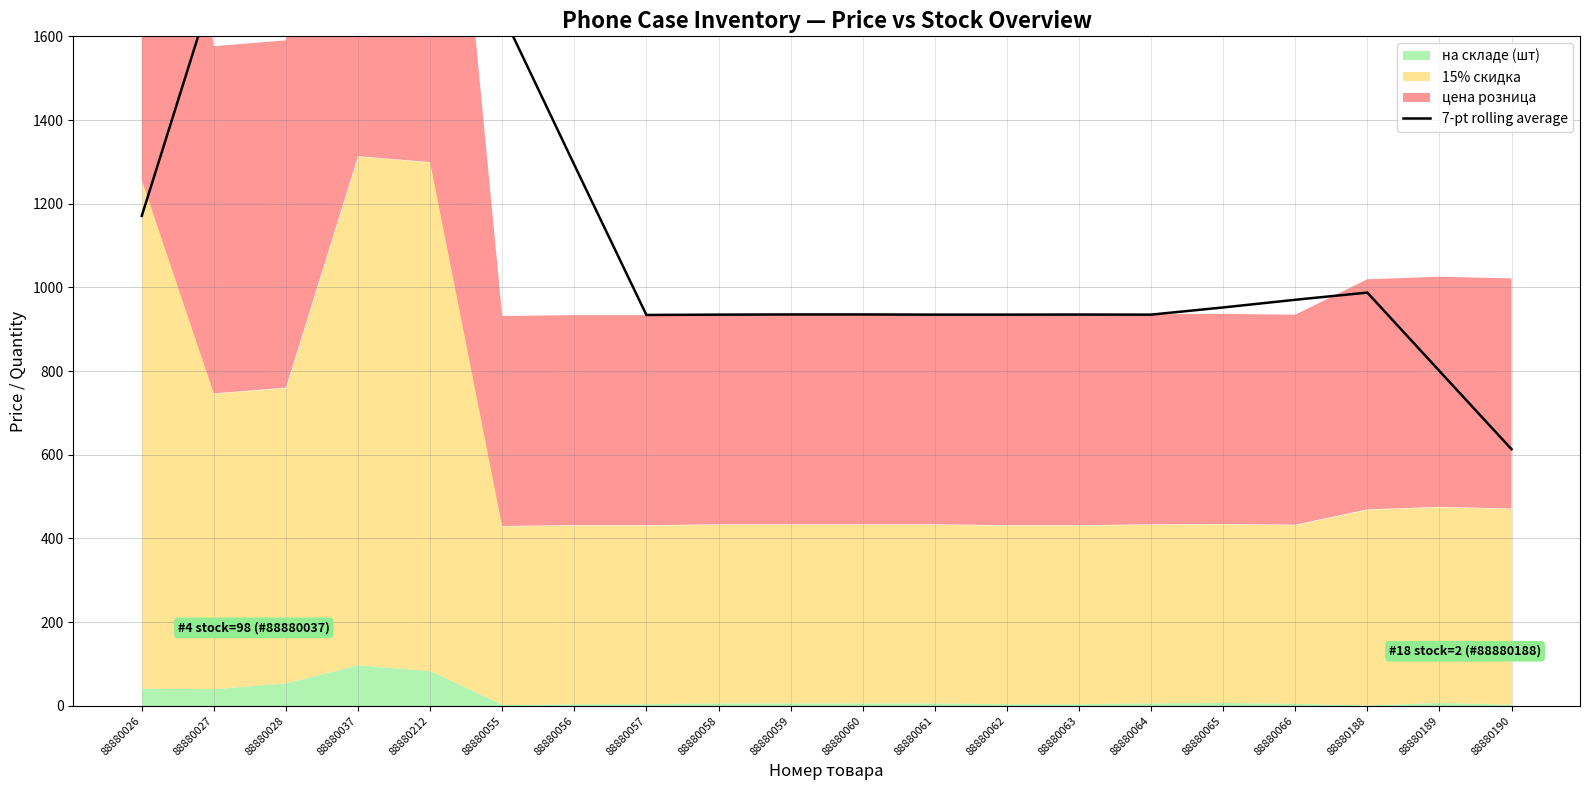

Which label corresponds to the smallest value in the chart?

88880190